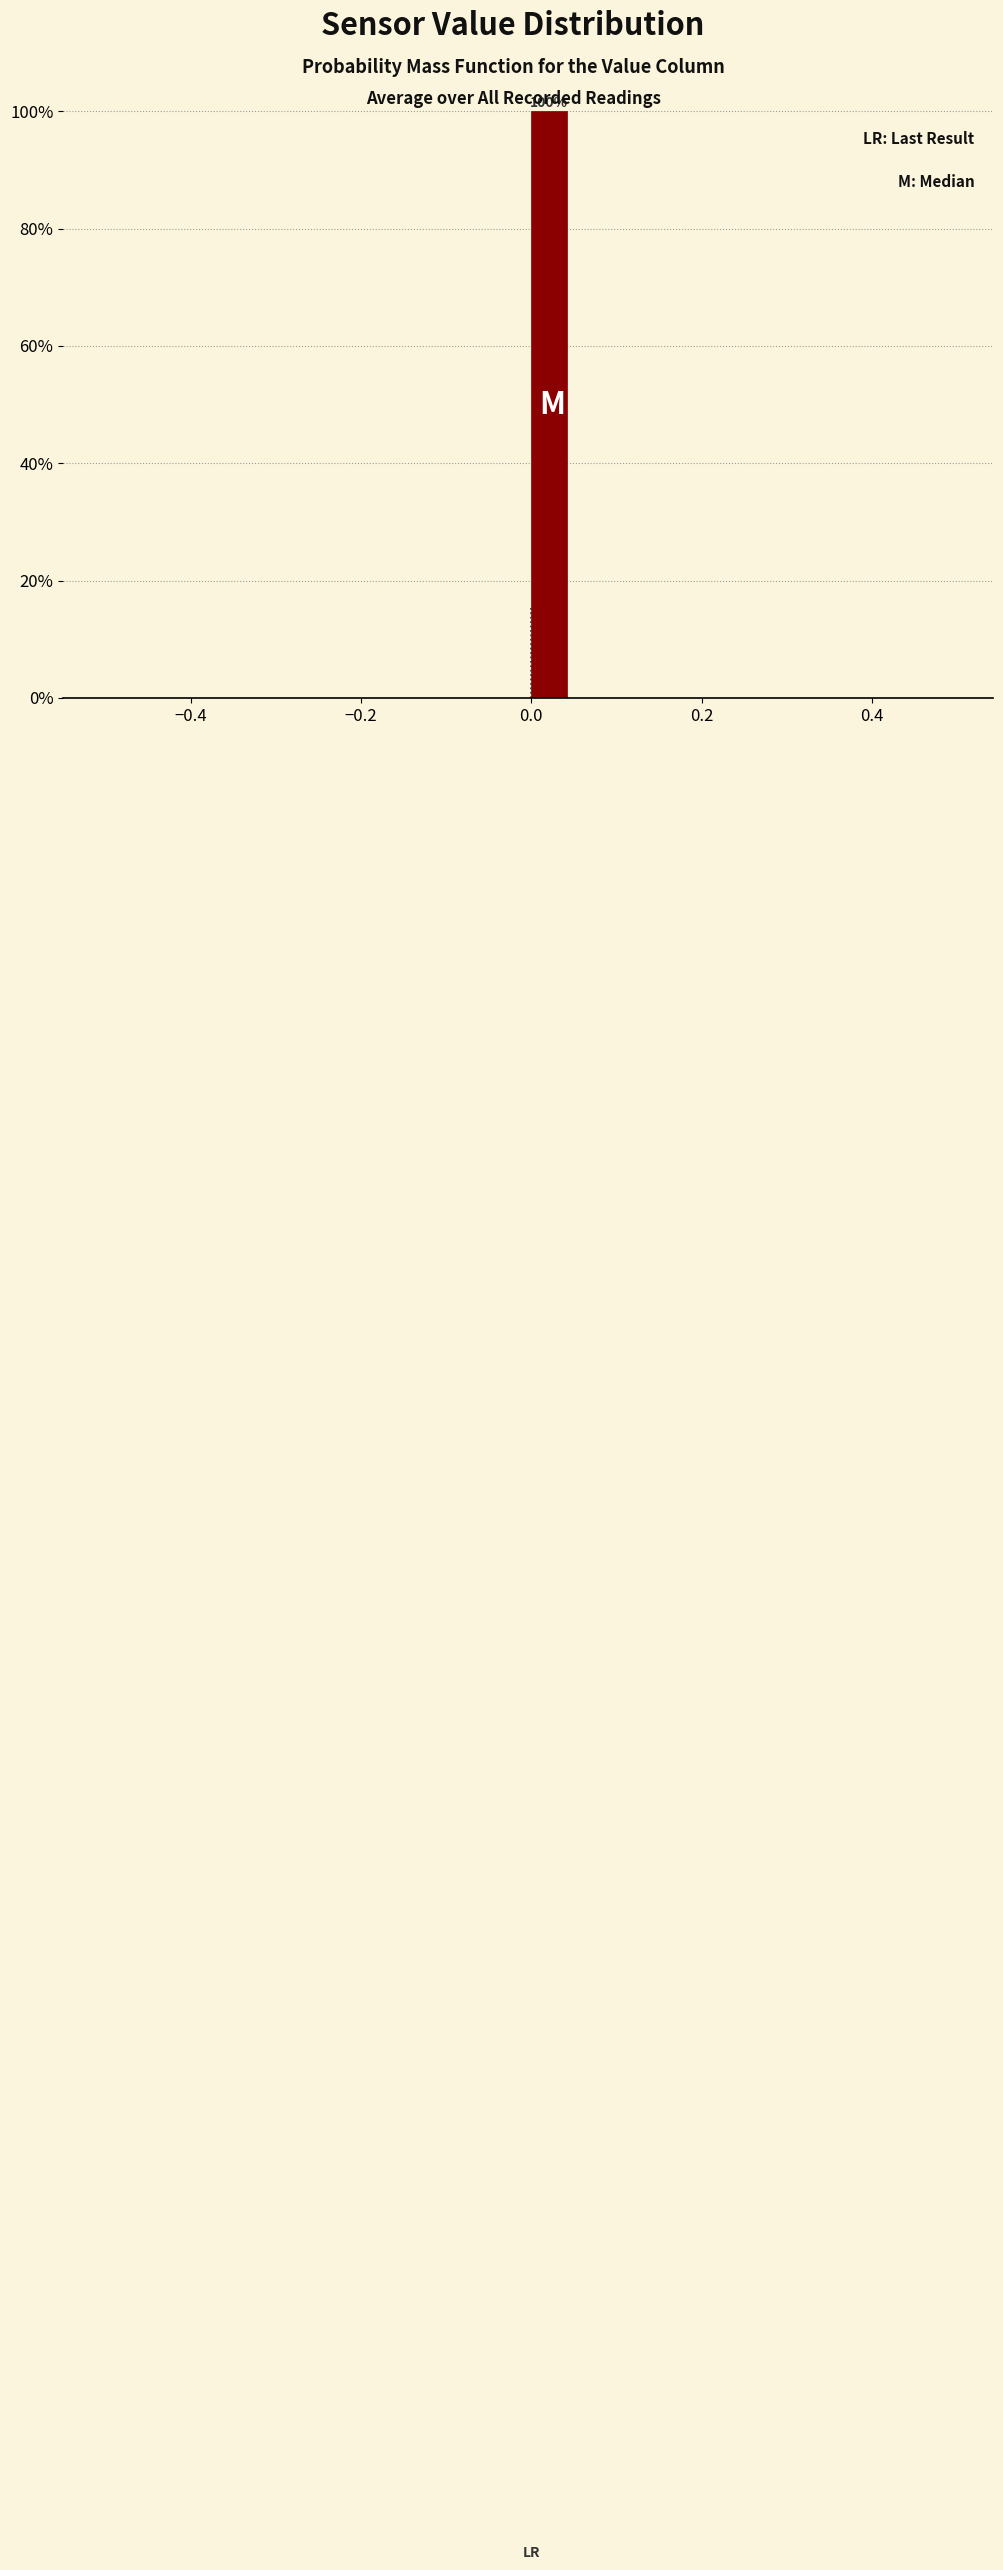

Read against the x-axis, roughly where is the centre of the tallest bar?

0.02